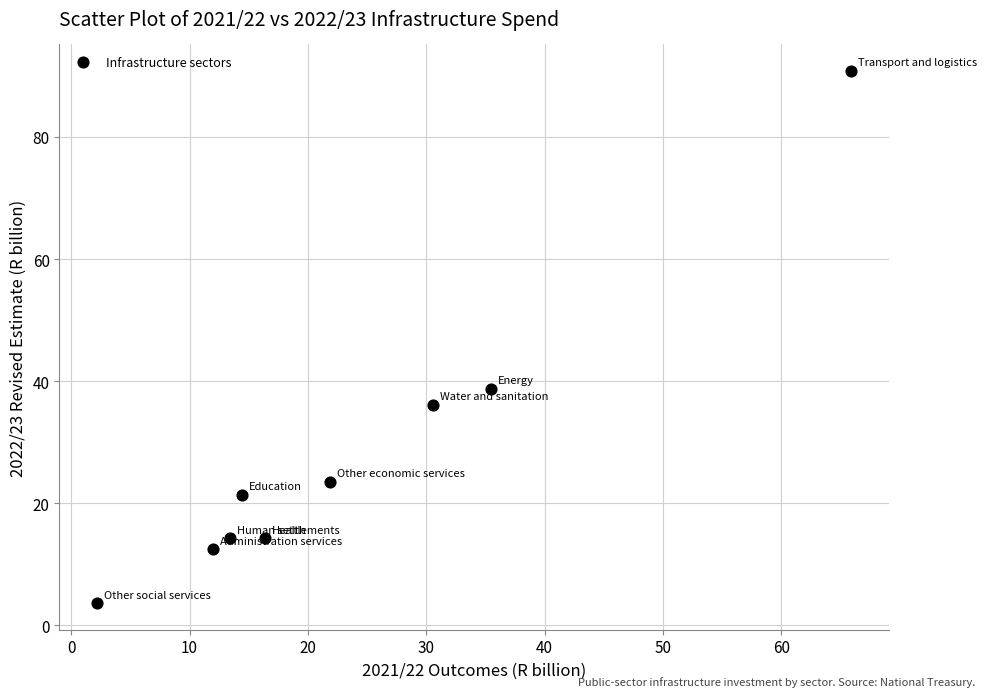

What is the range of X values (max minus min)?

63.7